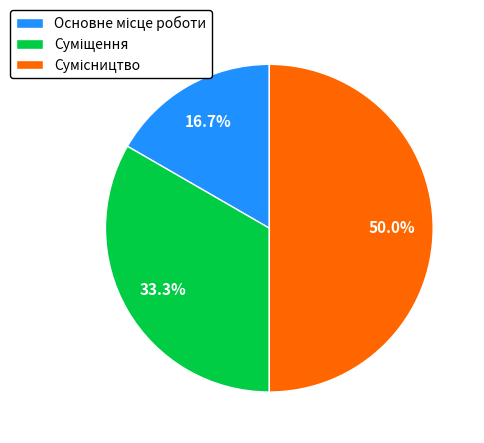

What percentage is NOT represented by Сумісництво?

50.0%